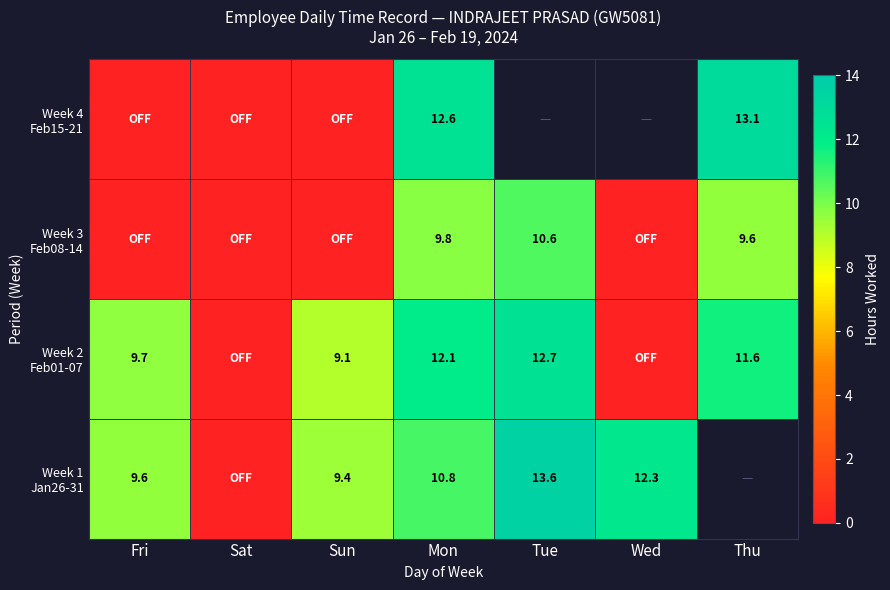

What is the spread (max minus min) of values at Mon?

2.8